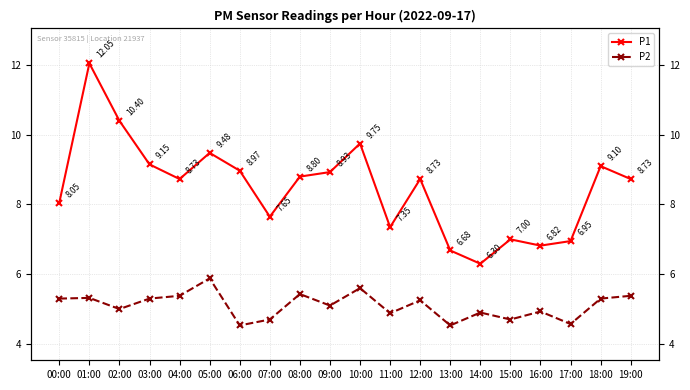

What is the spread (max minus min) of values at 19:00?

3.4